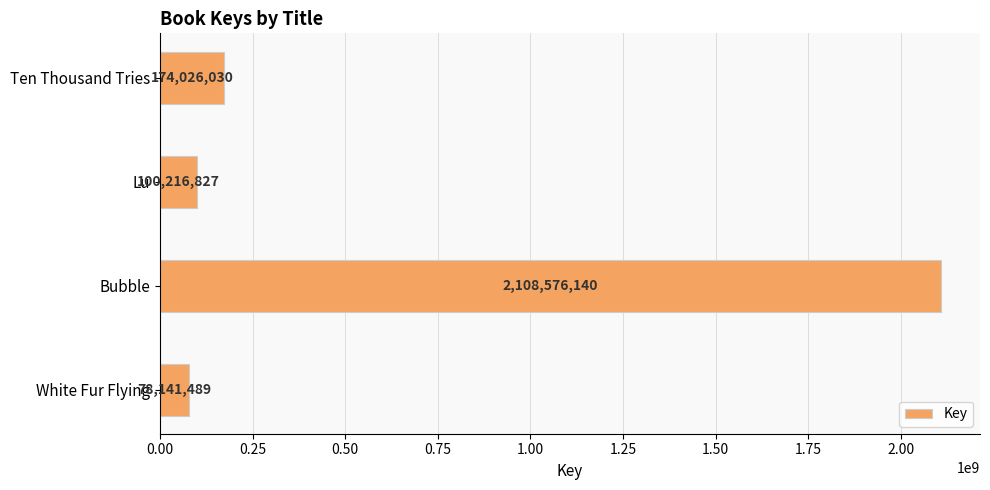

Is it true that the value at Ten Thousand Tries is 90692865?

False